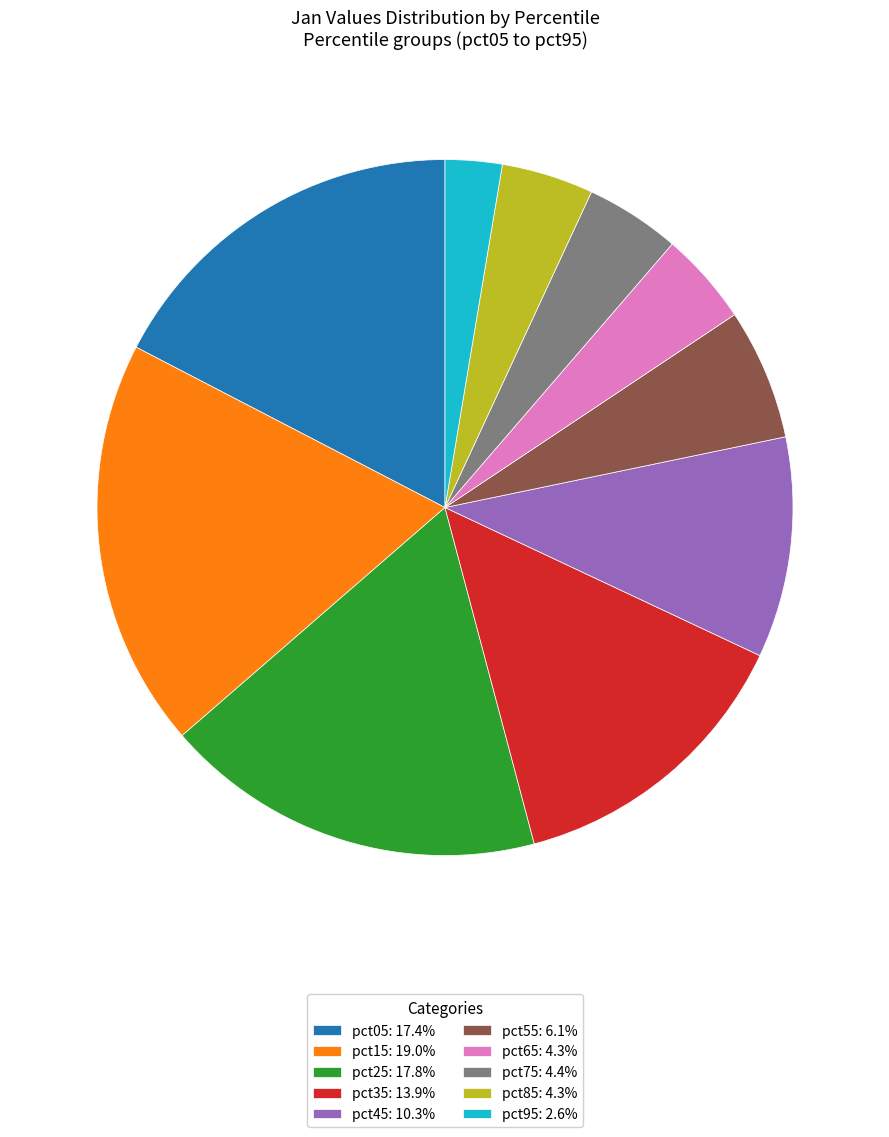

Is it true that pct45 is 10% of the pie?

True